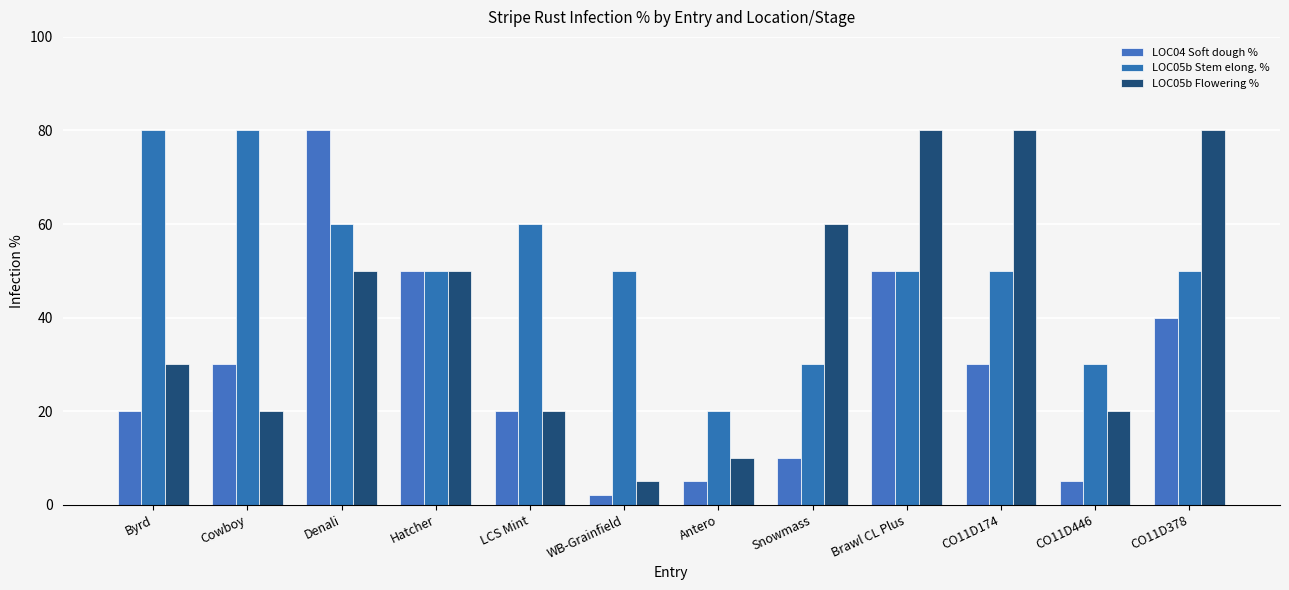

Count the number of categories in the chart.

12